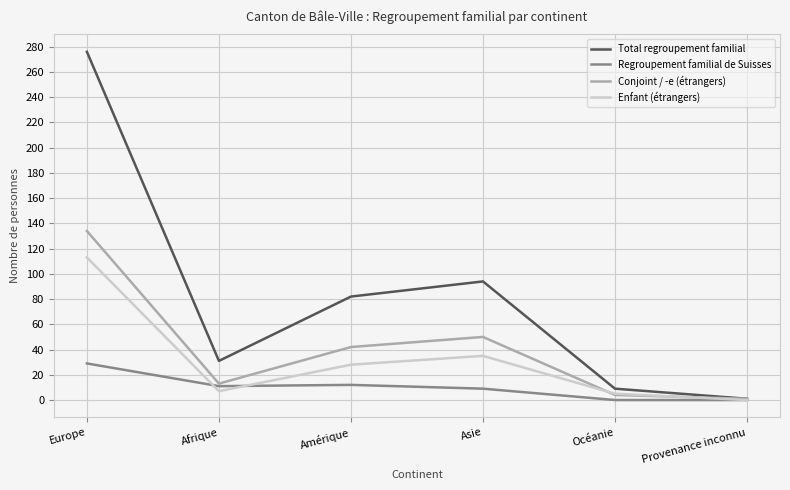

Is this an area chart (filled region under the line)?

No